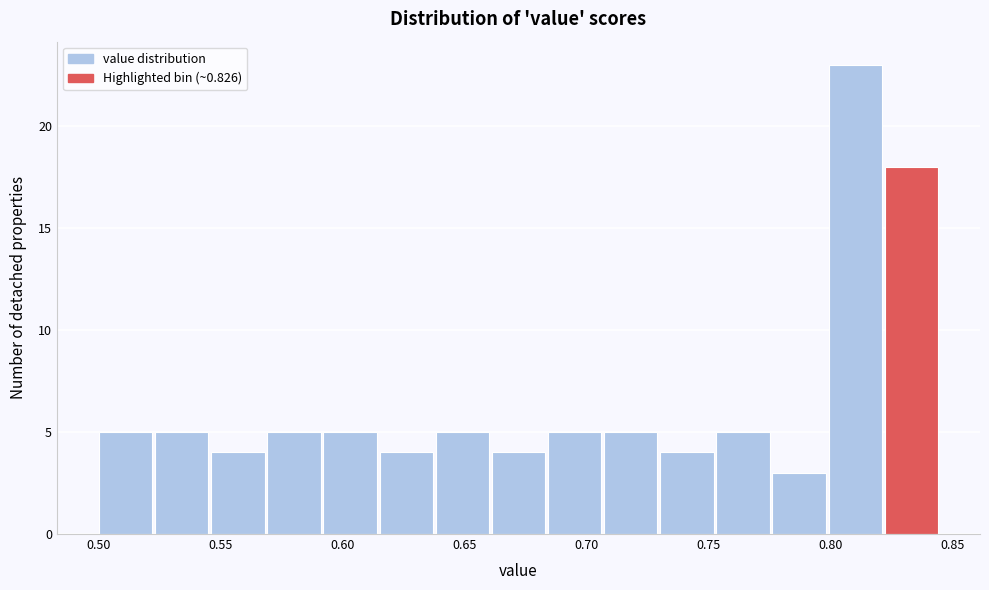

What is the height of the bar covering 0.685 to 0.705 on the x-axis? Neither the bar edges nor the heights are printed on the chart, so give them approximately, as read against the axes.

5